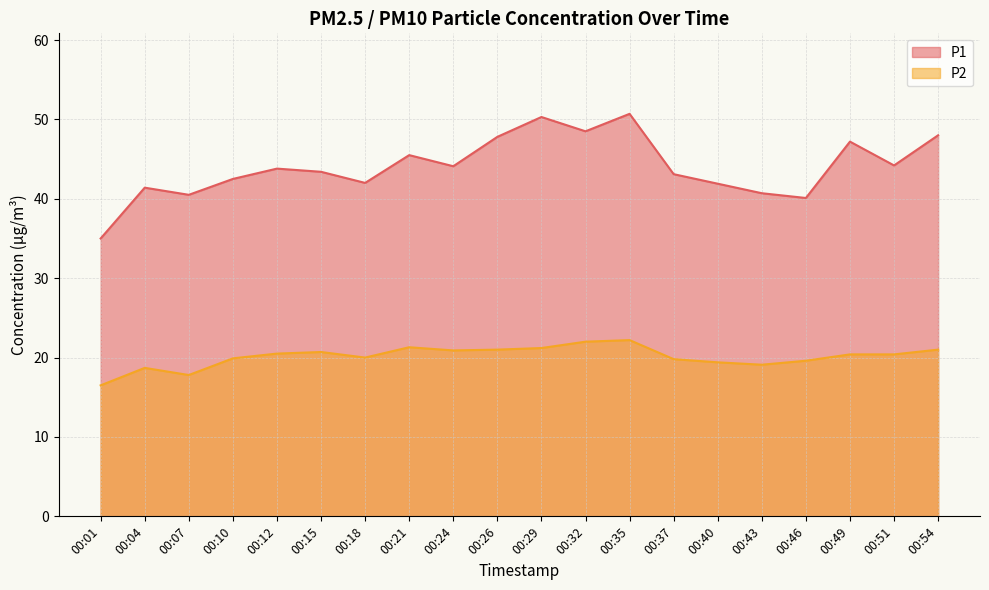

What are all the series names shown in the legend?

P1, P2